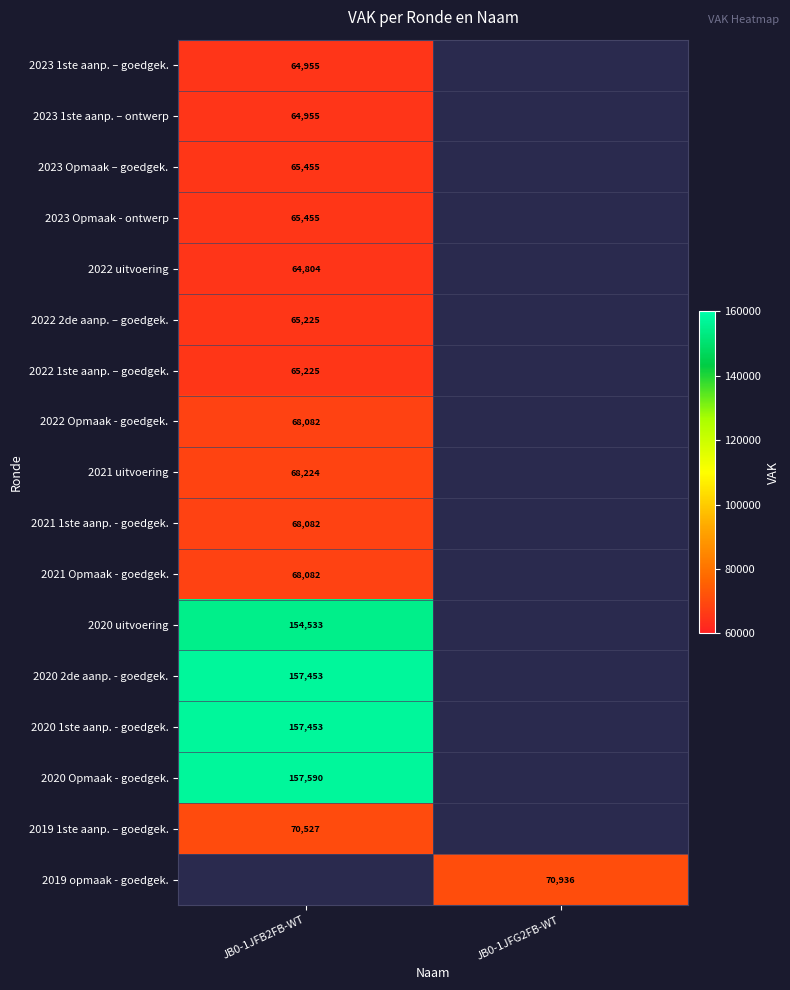

At which category is the sum across all series the highest?

JB0-1JFB2FB-WT